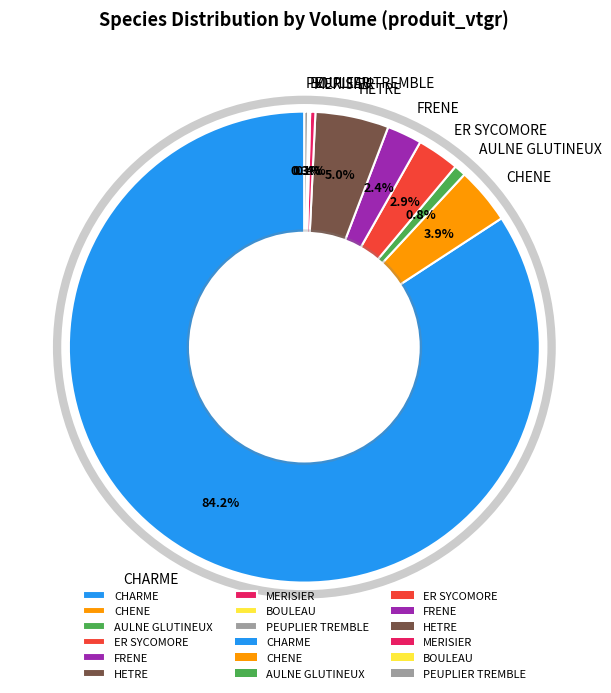

Is it true that CHARME is 84% of the pie?

True